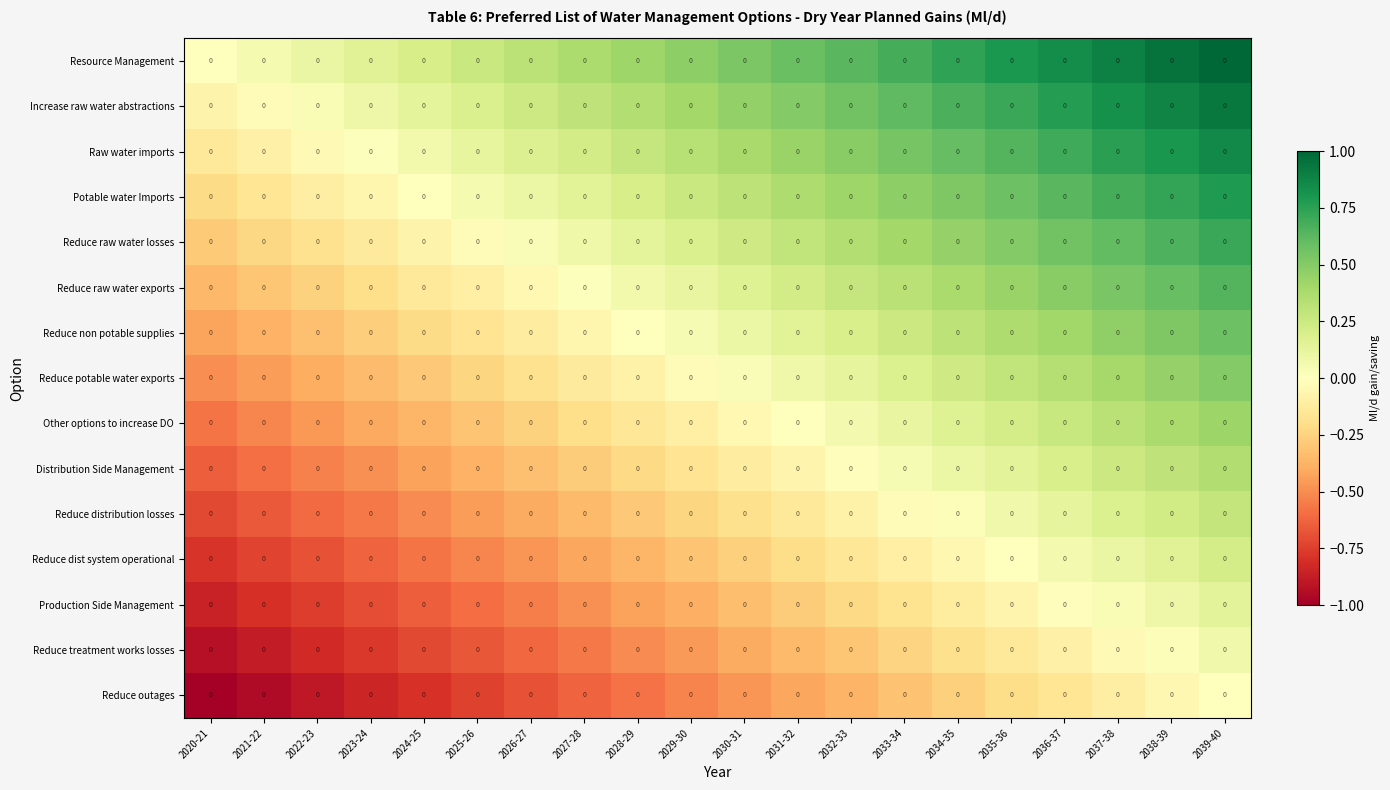

Reading left to right, what are all the values shown in this chart?

Resource Management: 2020-21=0.0	2021-22=0.0	2022-23=0.0	2023-24=0.0	2024-25=0.0	2025-26=0.0	2026-27=0.0	2027-28=0.0	2028-29=0.0	2029-30=0.0	2030-31=0.0	2031-32=0.0	2032-33=0.0	2033-34=0.0	2034-35=0.0	2035-36=0.0	2036-37=0.0	2037-38=0.0	2038-39=0.0	2039-40=0.0
Increase raw water abstractions: 2020-21=0.0	2021-22=0.0	2022-23=0.0	2023-24=0.0	2024-25=0.0	2025-26=0.0	2026-27=0.0	2027-28=0.0	2028-29=0.0	2029-30=0.0	2030-31=0.0	2031-32=0.0	2032-33=0.0	2033-34=0.0	2034-35=0.0	2035-36=0.0	2036-37=0.0	2037-38=0.0	2038-39=0.0	2039-40=0.0
Raw water imports: 2020-21=0.0	2021-22=0.0	2022-23=0.0	2023-24=0.0	2024-25=0.0	2025-26=0.0	2026-27=0.0	2027-28=0.0	2028-29=0.0	2029-30=0.0	2030-31=0.0	2031-32=0.0	2032-33=0.0	2033-34=0.0	2034-35=0.0	2035-36=0.0	2036-37=0.0	2037-38=0.0	2038-39=0.0	2039-40=0.0
Potable water Imports: 2020-21=0.0	2021-22=0.0	2022-23=0.0	2023-24=0.0	2024-25=0.0	2025-26=0.0	2026-27=0.0	2027-28=0.0	2028-29=0.0	2029-30=0.0	2030-31=0.0	2031-32=0.0	2032-33=0.0	2033-34=0.0	2034-35=0.0	2035-36=0.0	2036-37=0.0	2037-38=0.0	2038-39=0.0	2039-40=0.0
Reduce raw water losses: 2020-21=0.0	2021-22=0.0	2022-23=0.0	2023-24=0.0	2024-25=0.0	2025-26=0.0	2026-27=0.0	2027-28=0.0	2028-29=0.0	2029-30=0.0	2030-31=0.0	2031-32=0.0	2032-33=0.0	2033-34=0.0	2034-35=0.0	2035-36=0.0	2036-37=0.0	2037-38=0.0	2038-39=0.0	2039-40=0.0
Reduce raw water exports: 2020-21=0.0	2021-22=0.0	2022-23=0.0	2023-24=0.0	2024-25=0.0	2025-26=0.0	2026-27=0.0	2027-28=0.0	2028-29=0.0	2029-30=0.0	2030-31=0.0	2031-32=0.0	2032-33=0.0	2033-34=0.0	2034-35=0.0	2035-36=0.0	2036-37=0.0	2037-38=0.0	2038-39=0.0	2039-40=0.0
Reduce non potable supplies: 2020-21=0.0	2021-22=0.0	2022-23=0.0	2023-24=0.0	2024-25=0.0	2025-26=0.0	2026-27=0.0	2027-28=0.0	2028-29=0.0	2029-30=0.0	2030-31=0.0	2031-32=0.0	2032-33=0.0	2033-34=0.0	2034-35=0.0	2035-36=0.0	2036-37=0.0	2037-38=0.0	2038-39=0.0	2039-40=0.0
Reduce potable water exports: 2020-21=0.0	2021-22=0.0	2022-23=0.0	2023-24=0.0	2024-25=0.0	2025-26=0.0	2026-27=0.0	2027-28=0.0	2028-29=0.0	2029-30=0.0	2030-31=0.0	2031-32=0.0	2032-33=0.0	2033-34=0.0	2034-35=0.0	2035-36=0.0	2036-37=0.0	2037-38=0.0	2038-39=0.0	2039-40=0.0
Other options to increase DO: 2020-21=0.0	2021-22=0.0	2022-23=0.0	2023-24=0.0	2024-25=0.0	2025-26=0.0	2026-27=0.0	2027-28=0.0	2028-29=0.0	2029-30=0.0	2030-31=0.0	2031-32=0.0	2032-33=0.0	2033-34=0.0	2034-35=0.0	2035-36=0.0	2036-37=0.0	2037-38=0.0	2038-39=0.0	2039-40=0.0
Distribution Side Management: 2020-21=0.0	2021-22=0.0	2022-23=0.0	2023-24=0.0	2024-25=0.0	2025-26=0.0	2026-27=0.0	2027-28=0.0	2028-29=0.0	2029-30=0.0	2030-31=0.0	2031-32=0.0	2032-33=0.0	2033-34=0.0	2034-35=0.0	2035-36=0.0	2036-37=0.0	2037-38=0.0	2038-39=0.0	2039-40=0.0
Reduce distribution losses: 2020-21=0.0	2021-22=0.0	2022-23=0.0	2023-24=0.0	2024-25=0.0	2025-26=0.0	2026-27=0.0	2027-28=0.0	2028-29=0.0	2029-30=0.0	2030-31=0.0	2031-32=0.0	2032-33=0.0	2033-34=0.0	2034-35=0.0	2035-36=0.0	2036-37=0.0	2037-38=0.0	2038-39=0.0	2039-40=0.0
Reduce dist system operational: 2020-21=0.0	2021-22=0.0	2022-23=0.0	2023-24=0.0	2024-25=0.0	2025-26=0.0	2026-27=0.0	2027-28=0.0	2028-29=0.0	2029-30=0.0	2030-31=0.0	2031-32=0.0	2032-33=0.0	2033-34=0.0	2034-35=0.0	2035-36=0.0	2036-37=0.0	2037-38=0.0	2038-39=0.0	2039-40=0.0
Production Side Management: 2020-21=0.0	2021-22=0.0	2022-23=0.0	2023-24=0.0	2024-25=0.0	2025-26=0.0	2026-27=0.0	2027-28=0.0	2028-29=0.0	2029-30=0.0	2030-31=0.0	2031-32=0.0	2032-33=0.0	2033-34=0.0	2034-35=0.0	2035-36=0.0	2036-37=0.0	2037-38=0.0	2038-39=0.0	2039-40=0.0
Reduce treatment works losses: 2020-21=0.0	2021-22=0.0	2022-23=0.0	2023-24=0.0	2024-25=0.0	2025-26=0.0	2026-27=0.0	2027-28=0.0	2028-29=0.0	2029-30=0.0	2030-31=0.0	2031-32=0.0	2032-33=0.0	2033-34=0.0	2034-35=0.0	2035-36=0.0	2036-37=0.0	2037-38=0.0	2038-39=0.0	2039-40=0.0
Reduce outages: 2020-21=0.0	2021-22=0.0	2022-23=0.0	2023-24=0.0	2024-25=0.0	2025-26=0.0	2026-27=0.0	2027-28=0.0	2028-29=0.0	2029-30=0.0	2030-31=0.0	2031-32=0.0	2032-33=0.0	2033-34=0.0	2034-35=0.0	2035-36=0.0	2036-37=0.0	2037-38=0.0	2038-39=0.0	2039-40=0.0